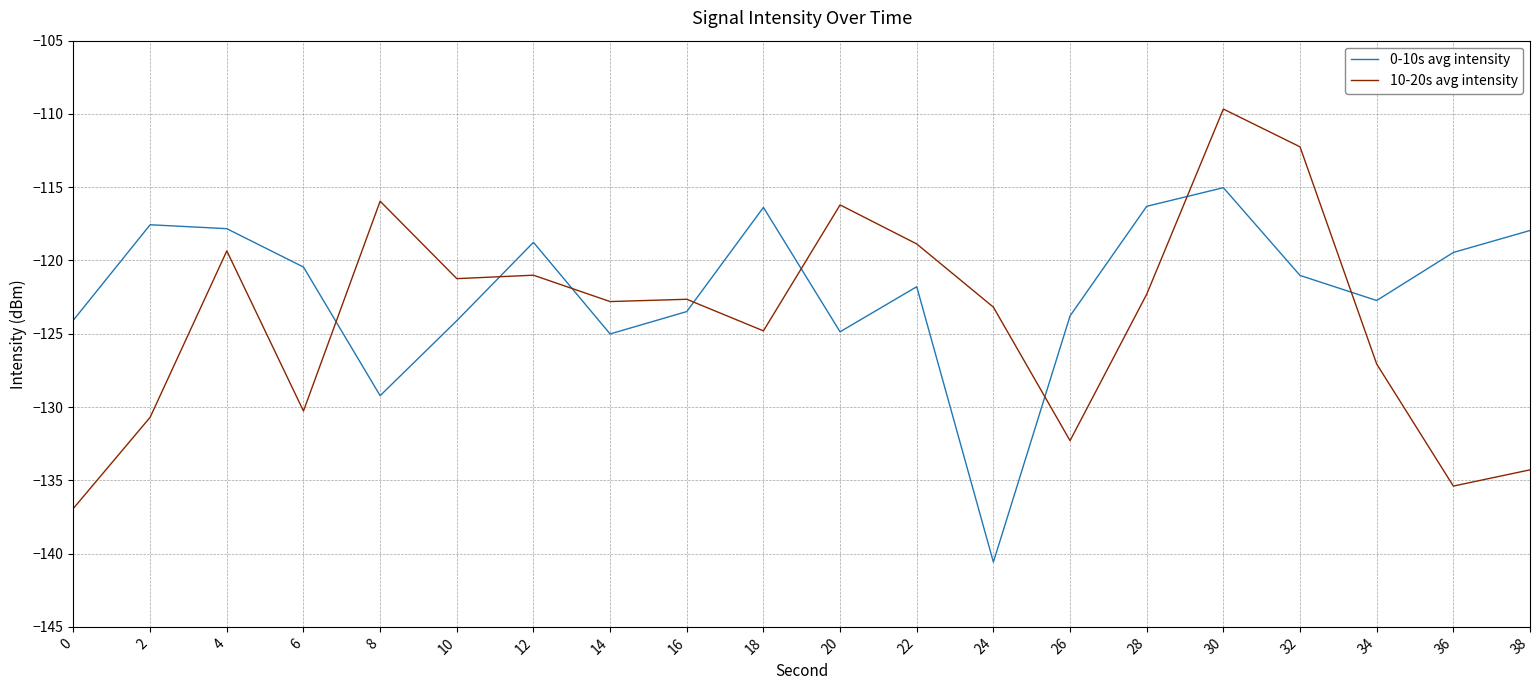

What are all the series names shown in the legend?

0-10s avg intensity, 10-20s avg intensity